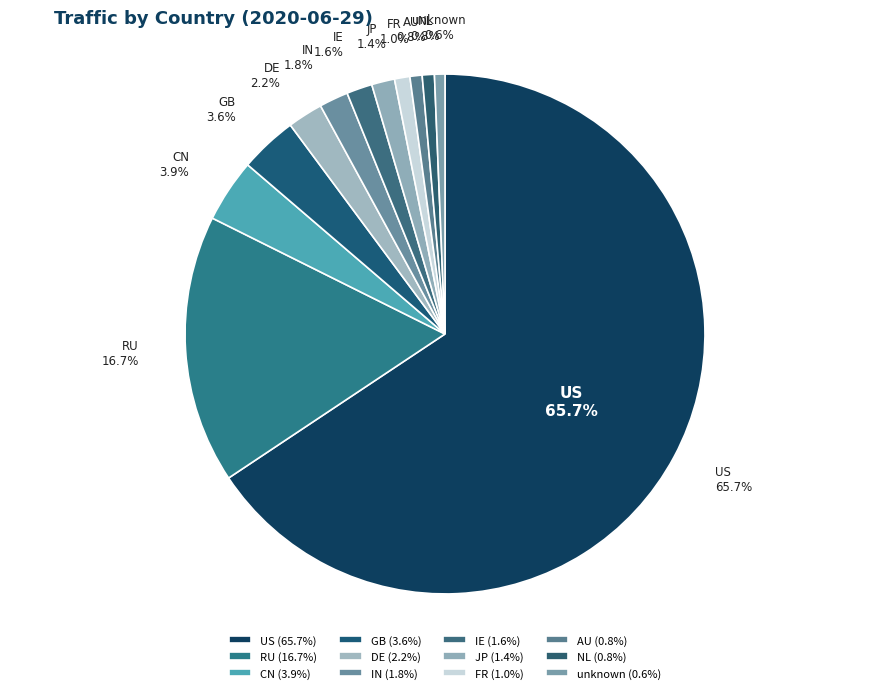

True or false: GB accounts for 1% of the total.

False